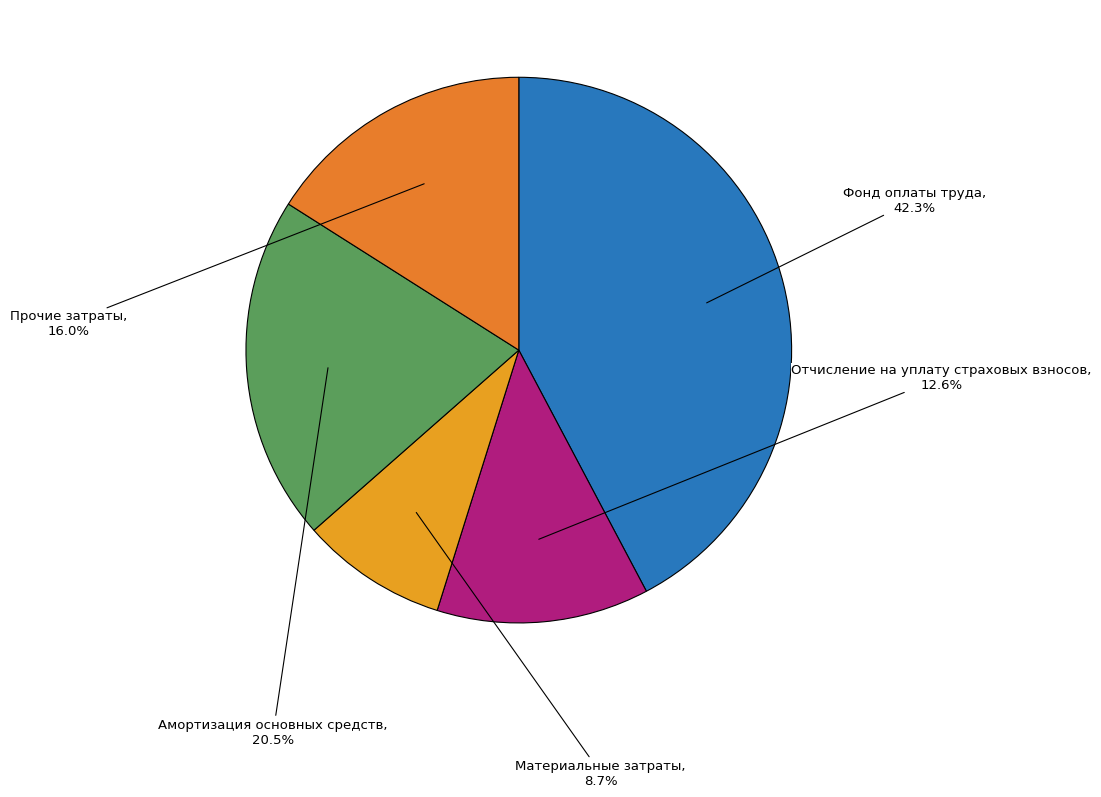

Which has a higher value, Фонд оплаты труда or Материальные затраты?

Фонд оплаты труда